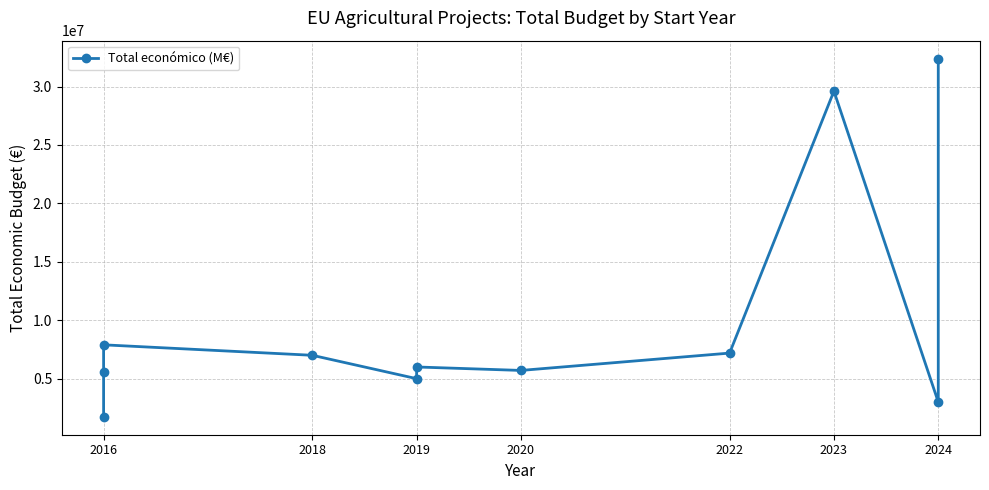

The chart shows a value of 7755256 at 2016. True or false?

False